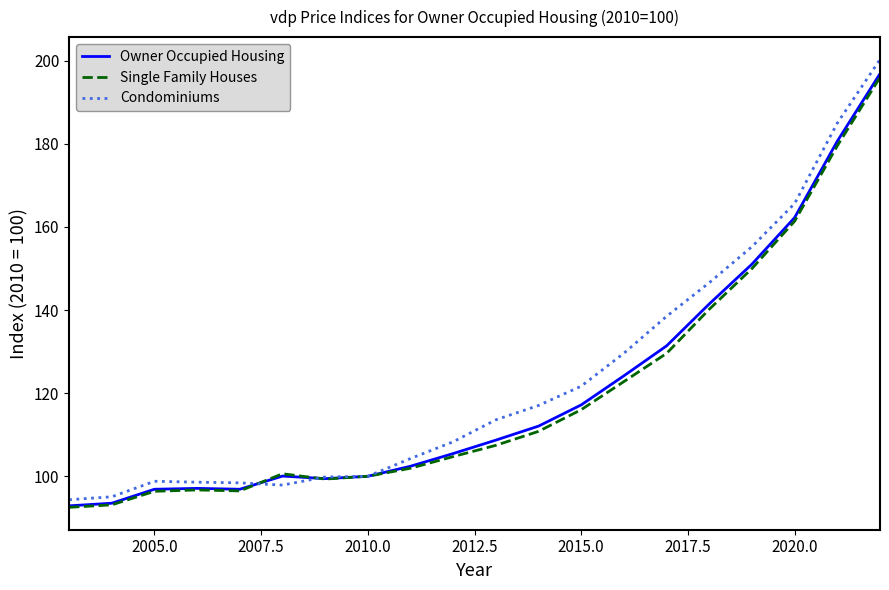

Which series has the widest spread of values?

Condominiums